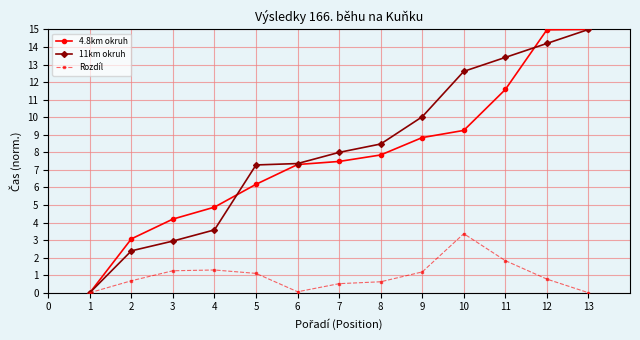

Does the chart have visible grid lines?

Yes